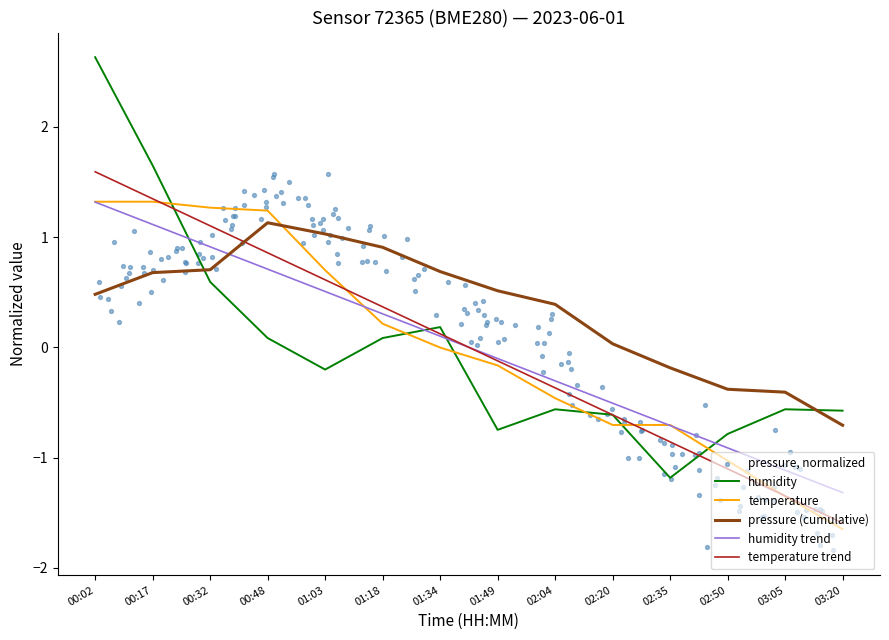

Which series reaches the maximum Y coordinate?

humidity